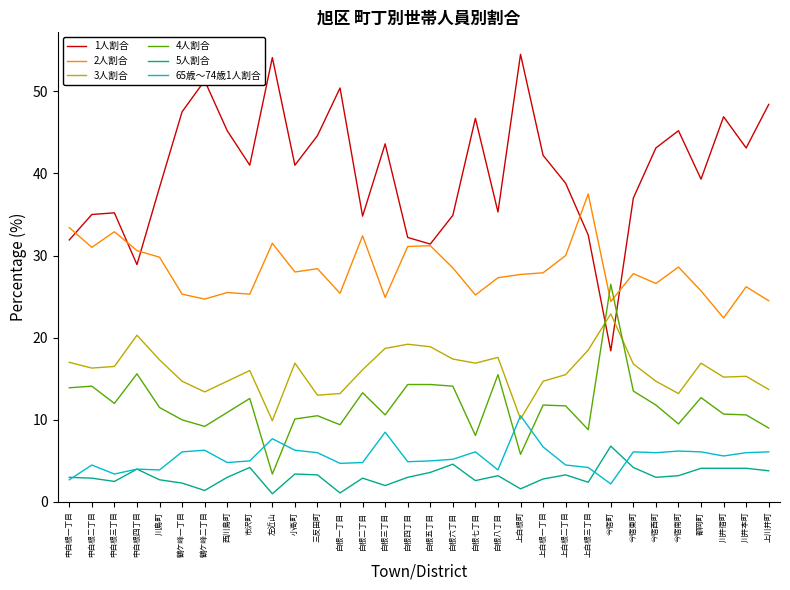

What is the sum of the 4人割合 values at 上白根一丁目 and 三反田町?

22.3